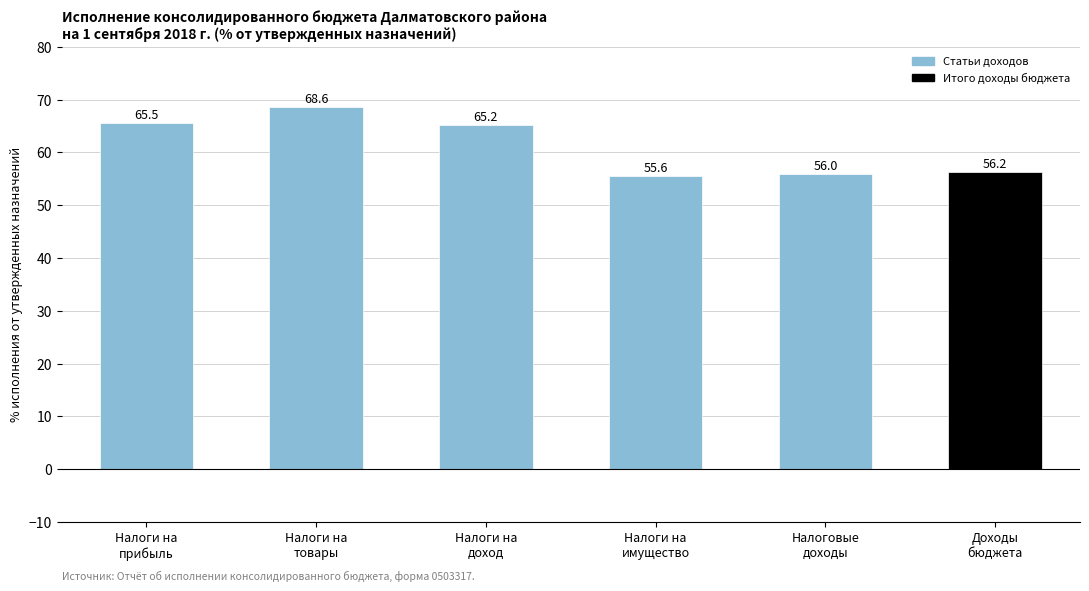

How many distinct data groups are displayed?

1